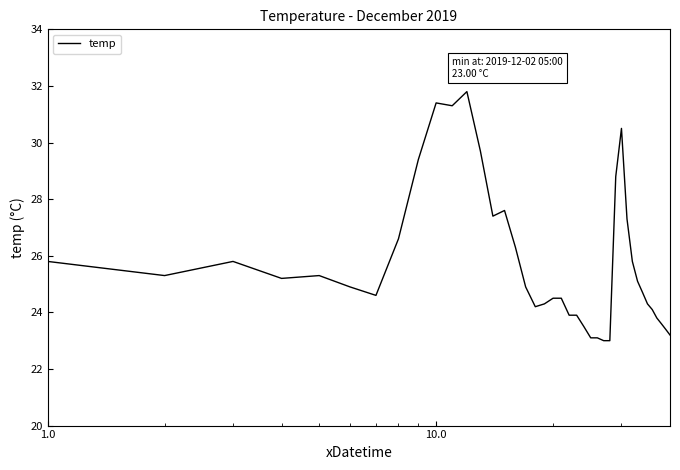

What is the greatest value displayed?

31.8